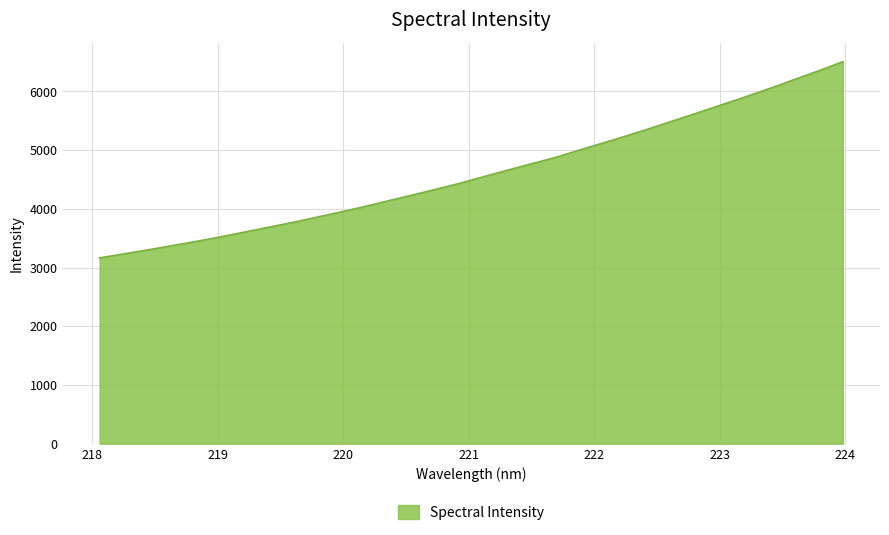

What is the smallest value displayed?

3165.3